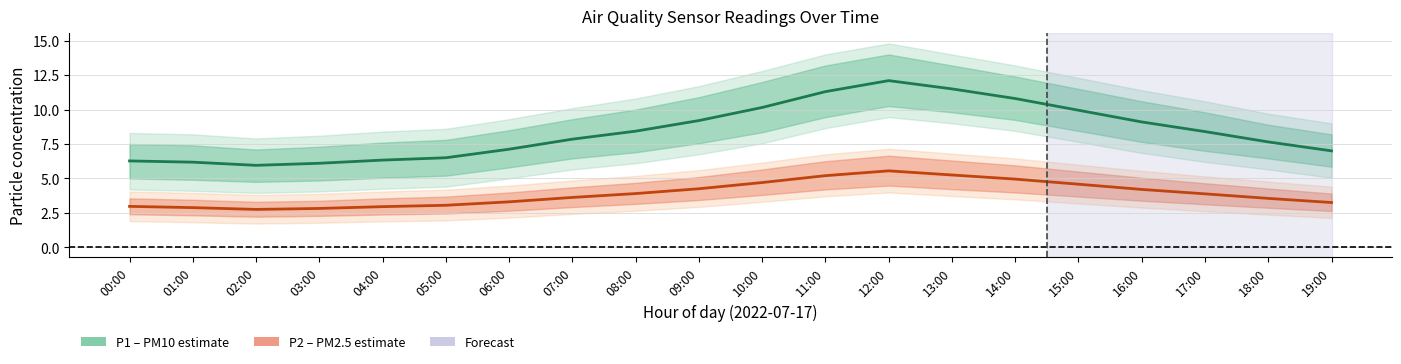

Reading left to right, transcribe all the data shown in this chart.

P1 (PM10): 00:00=6.3	01:00=6.2	02:00=6.0	03:00=6.1	04:00=6.3	05:00=6.5	06:00=7.1	07:00=7.8	08:00=8.4	09:00=9.2	10:00=10.2	11:00=11.3	12:00=12.1	13:00=11.5	14:00=10.8	15:00=9.9	16:00=9.1	17:00=8.4	18:00=7.7	19:00=7.0
P2 (PM2.5): 00:00=3.0	01:00=2.9	02:00=2.8	03:00=2.8	04:00=3.0	05:00=3.0	06:00=3.3	07:00=3.6	08:00=3.9	09:00=4.2	10:00=4.7	11:00=5.2	12:00=5.5	13:00=5.2	14:00=5.0	15:00=4.6	16:00=4.2	17:00=3.9	18:00=3.5	19:00=3.2